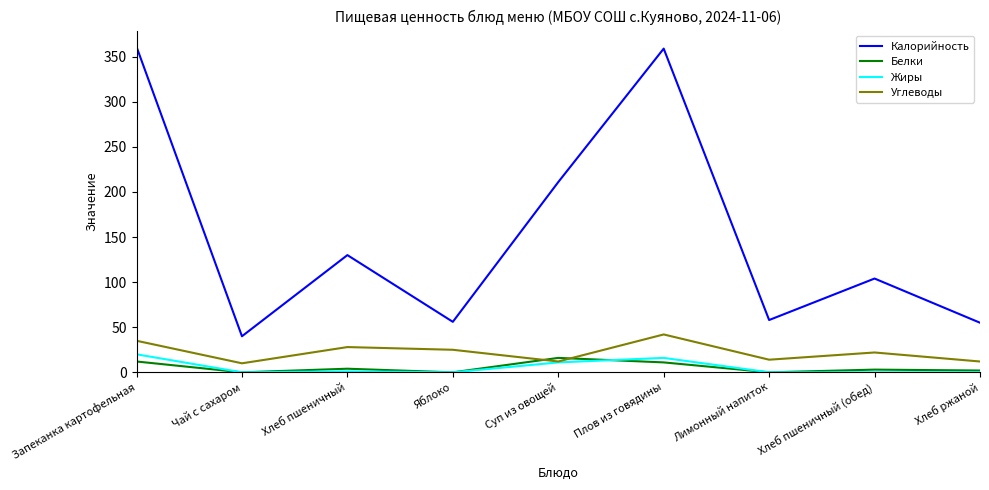

The value of Углеводы at Хлеб пшеничный is 43. True or false?

False